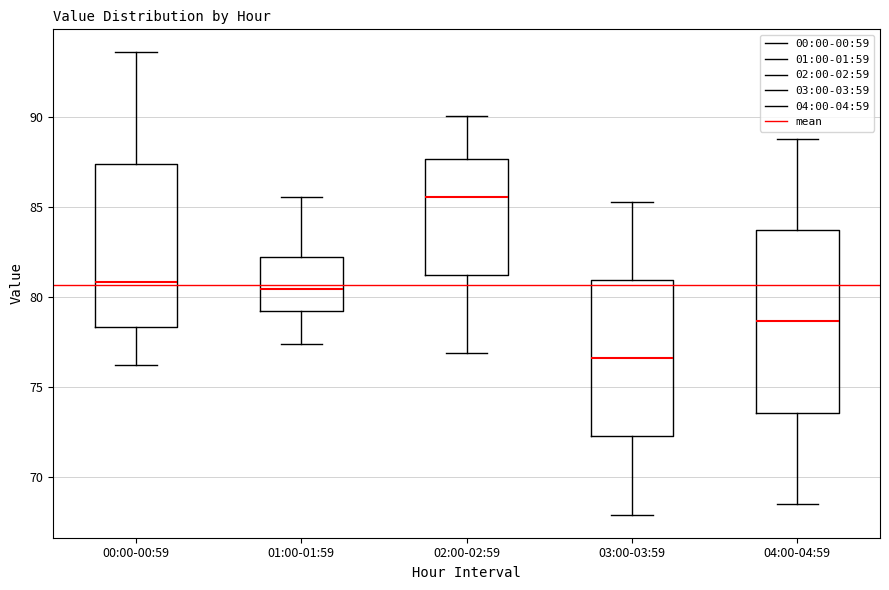

Which box's median line is the lowest?

03:00-03:59